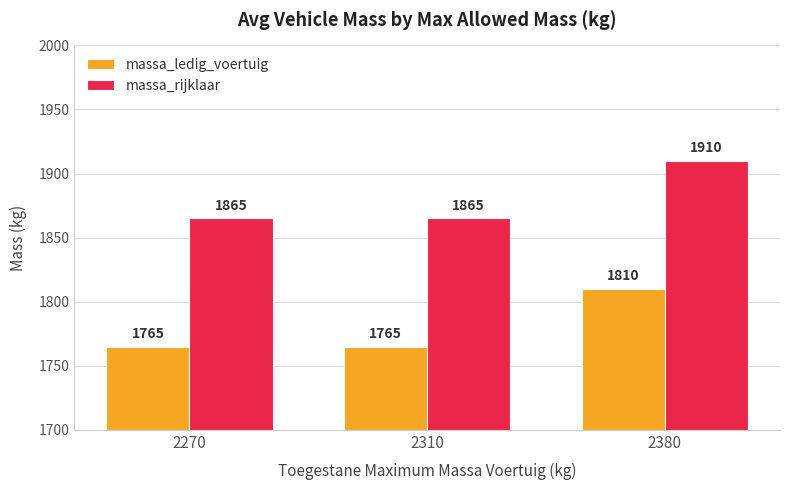

Rank the series by their maximum value, from highest to lowest.

massa_rijklaar, massa_ledig_voertuig